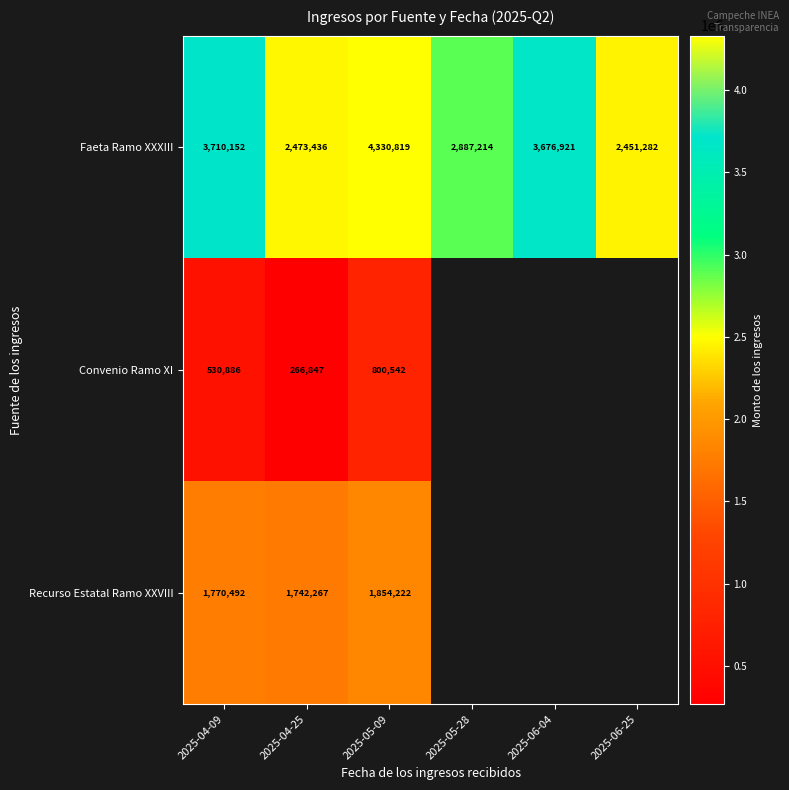

Where does the Faeta Ramo XXXIII series first go above 3676921?

2025-04-09